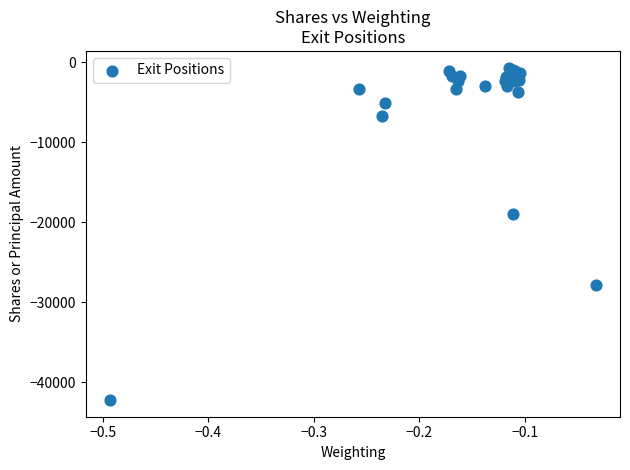

What Y value in the scatter plot is closest to -21447?

-18946